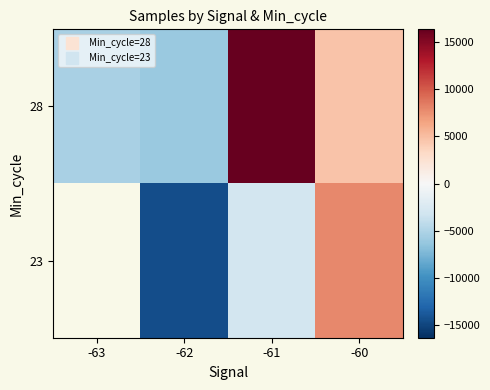

At -62, list the series in order from largest to smallest.

28, 23